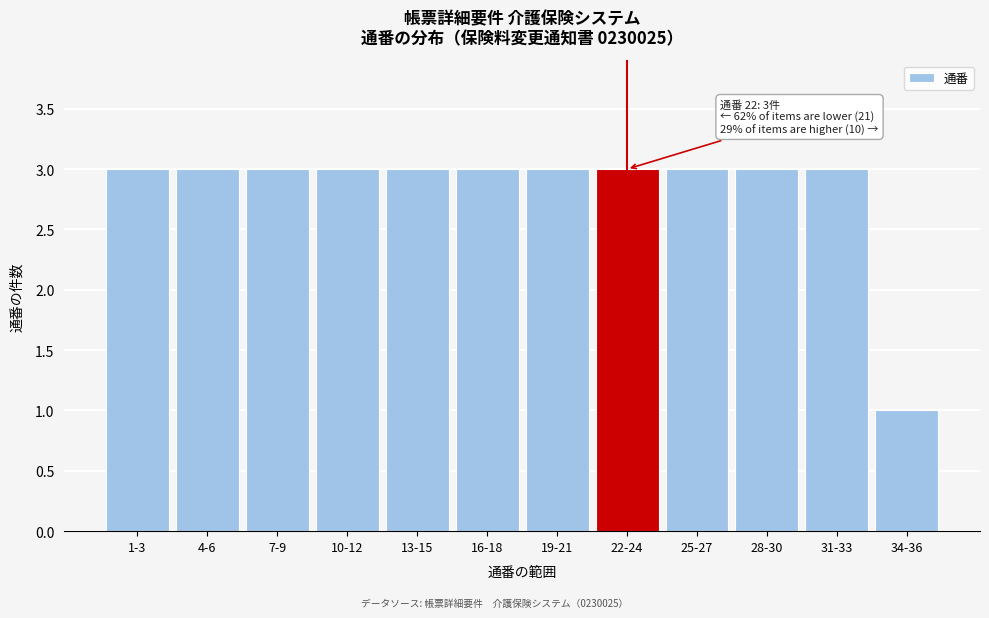

Reading left to right, extract all data points from this chart.

3	3	3	3	3	3	3	3	3	3	3	1